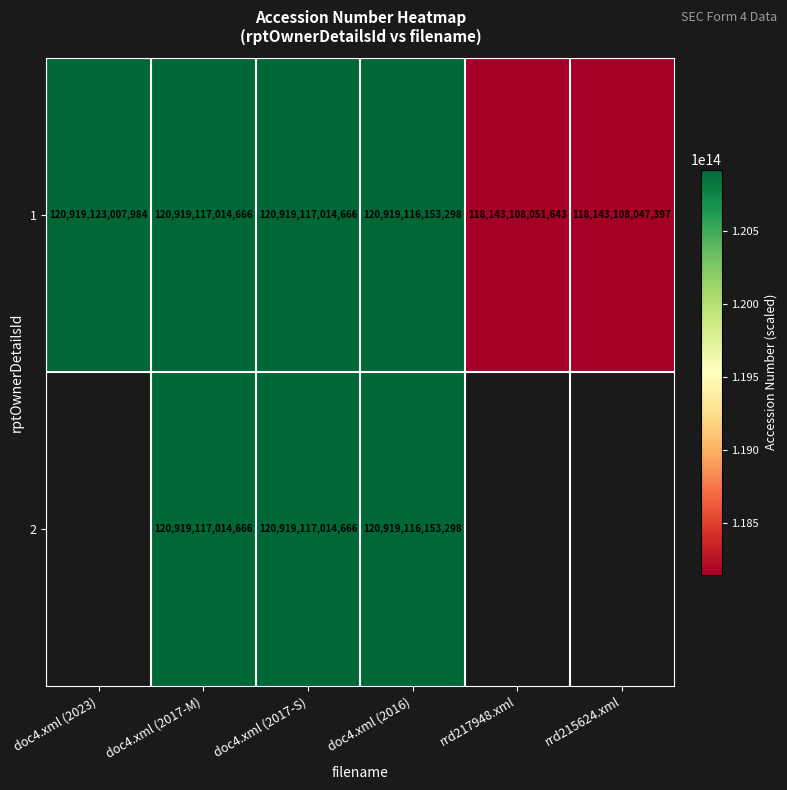

Is the value of 1 at doc4.xml (2023) greater than the value of 2 at doc4.xml (2017-S)?

Yes